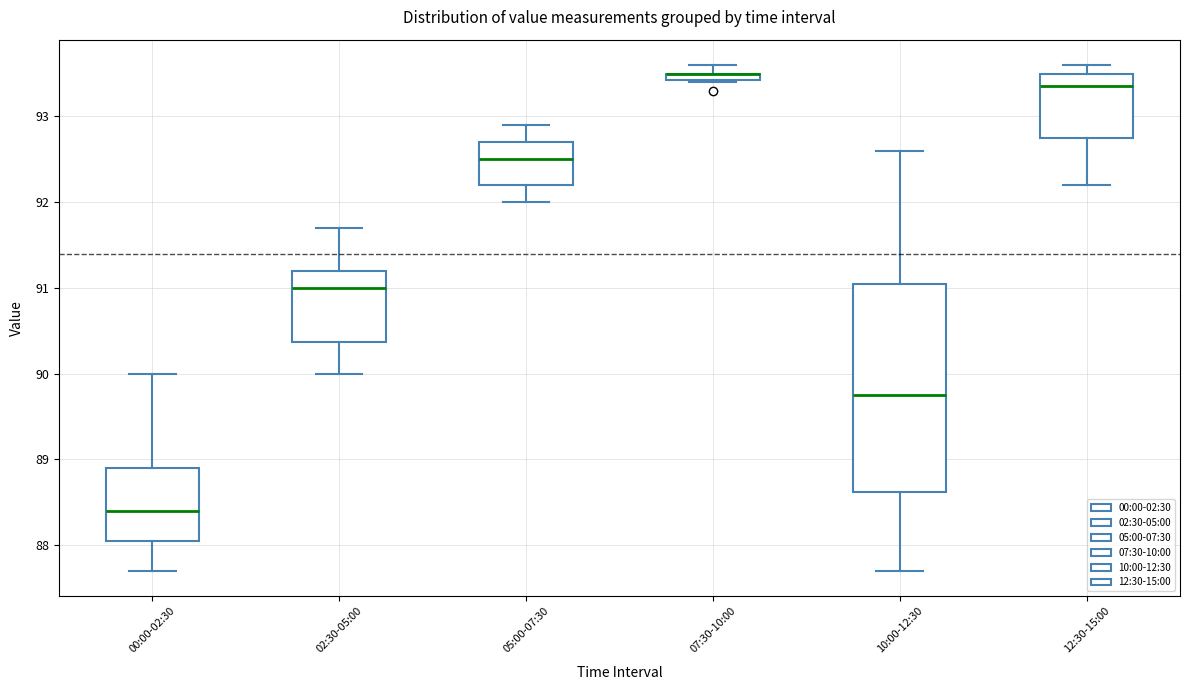

Where does the lower whisker of the box for 12:30-15:00 end on the y-axis? The values are not printed on the chart, so give them approximately, as read against the axis.

92.2